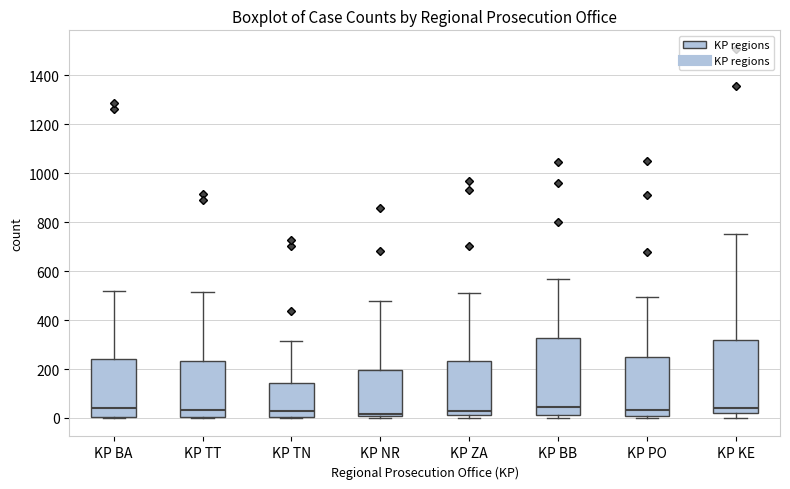

Where does the upper whisker of the box for KP TN end on the y-axis? The values are not printed on the chart, so give them approximately, as read against the axis.

320